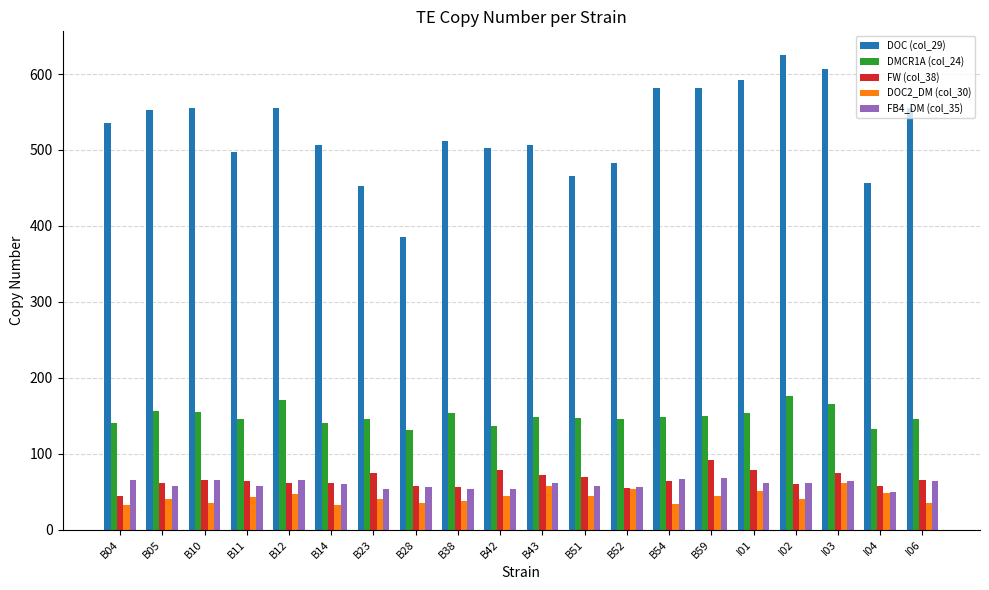

What is the difference between the maximum and minimum values in the DMCR1A (col_24) series?

45